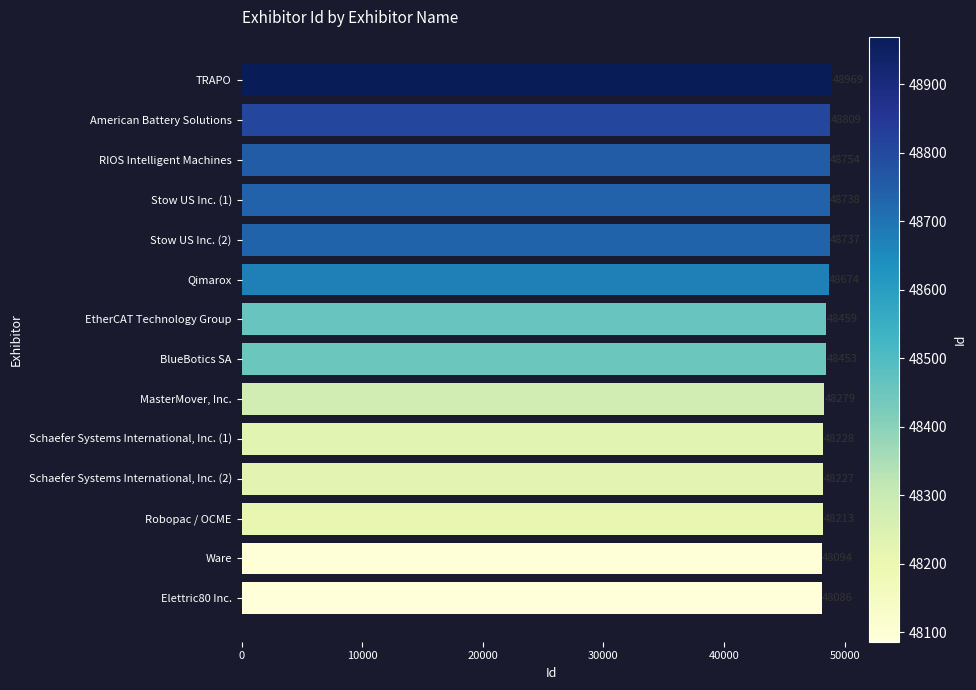

How many bars are there in total?

14